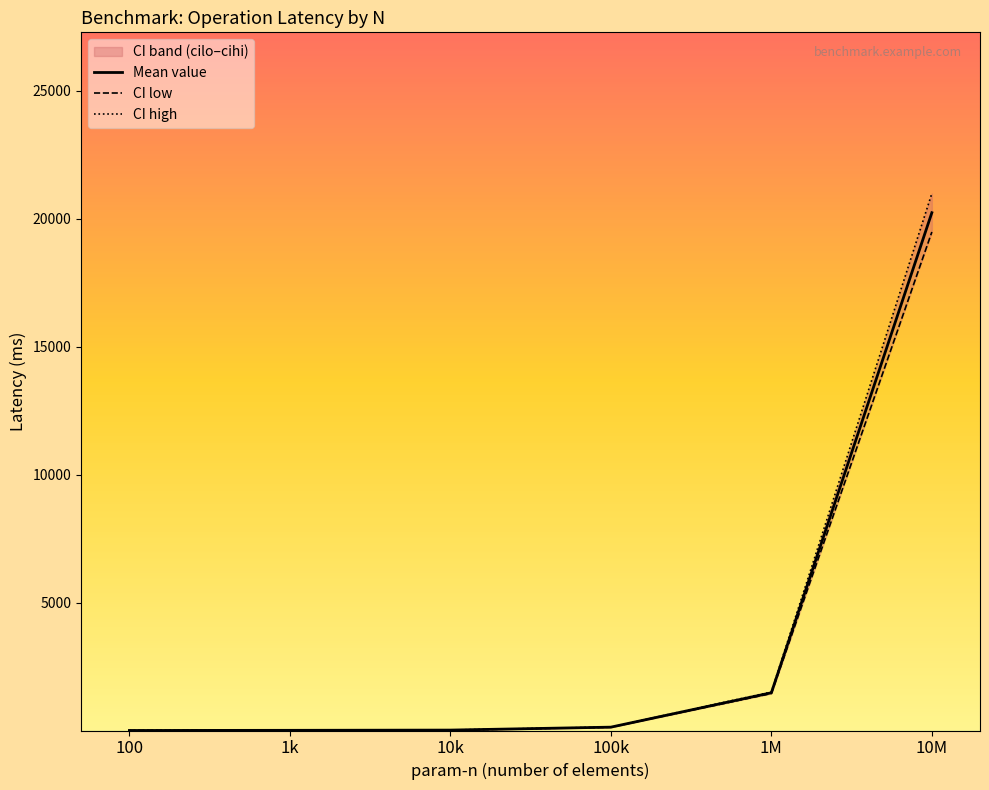

Which series has the widest spread of values?

cihi